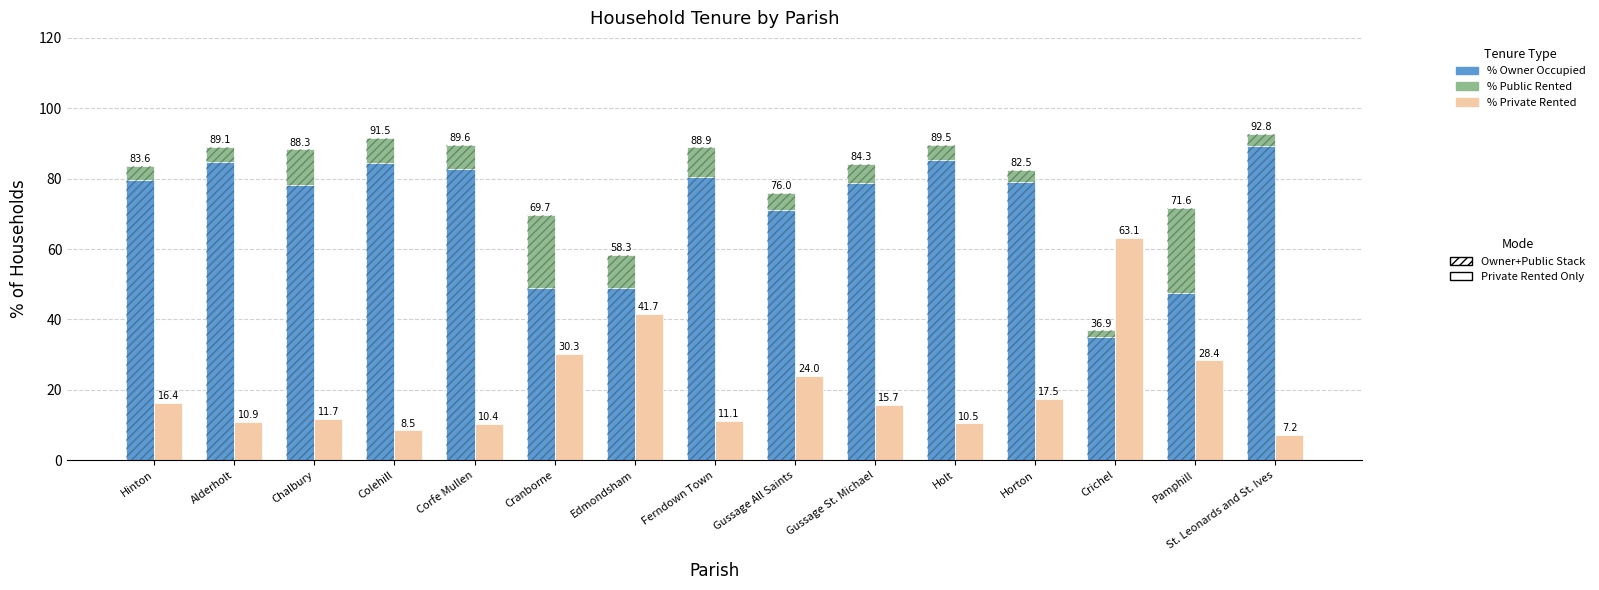

What is the value of the % of households public rented bar at the 15th from the left?

3.5